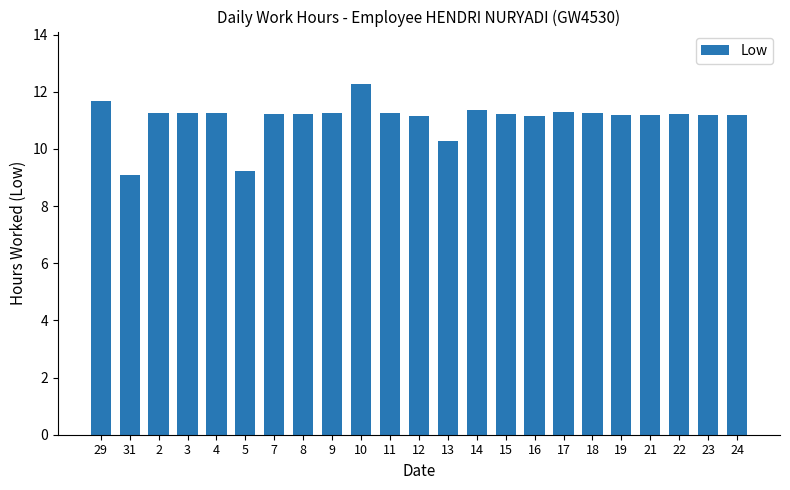

What position from the left is 17?

17